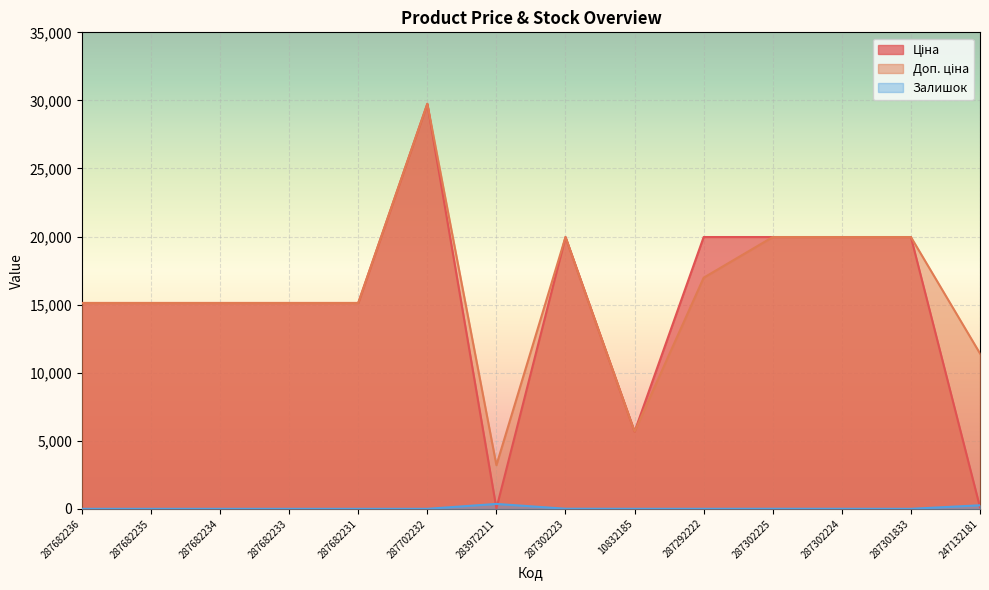

At which category is the sum across all series the highest?

287702232